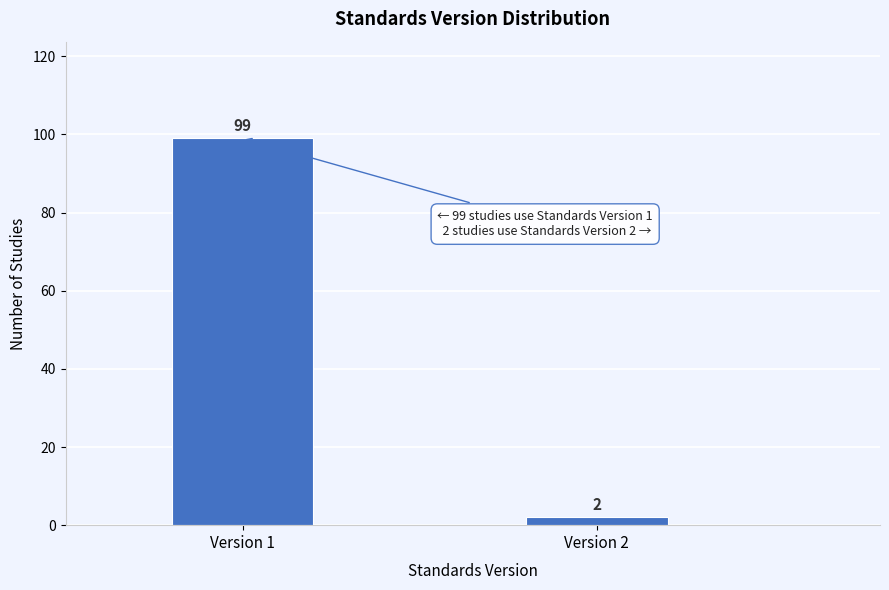

Reading left to right, extract all data points from this chart.

Version 1=99	Version 2=2